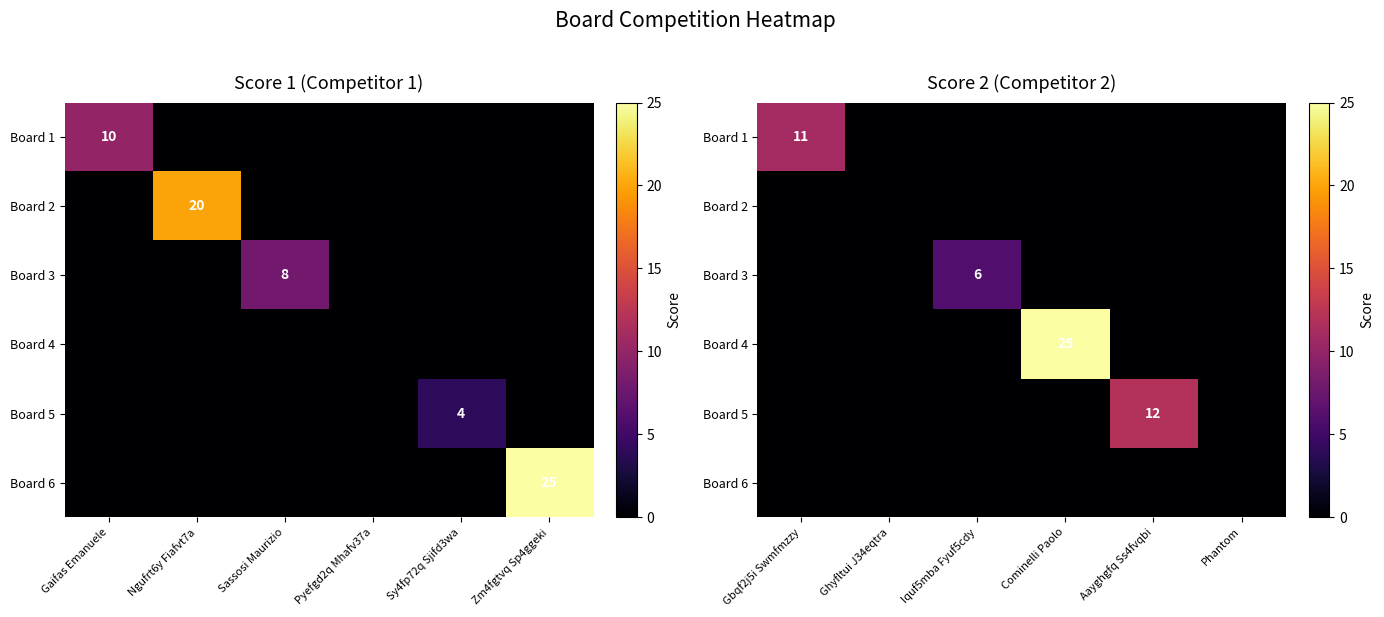

Between Phantom and Iquf5mba Fyuf5cdy, which is larger?

Phantom